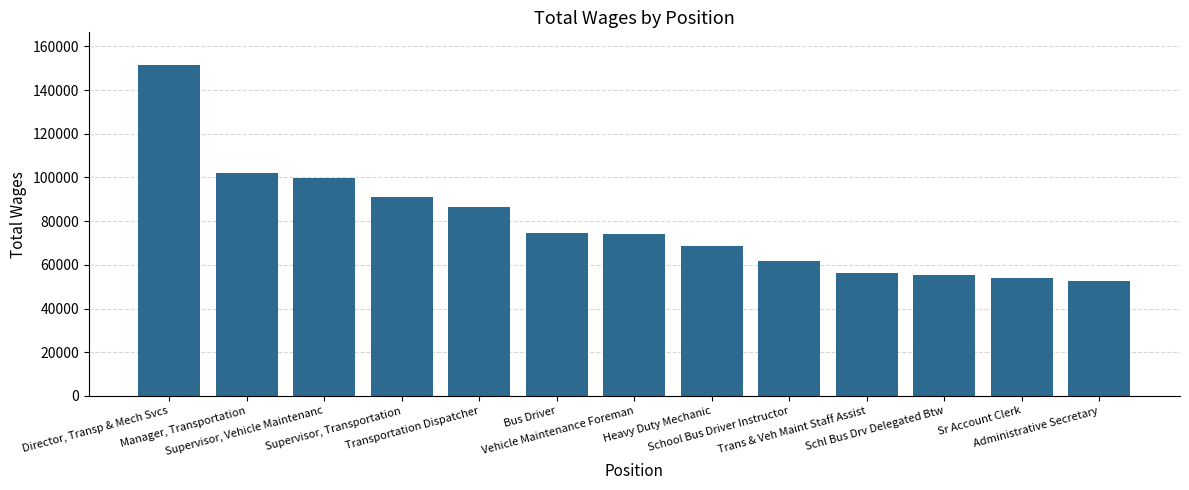

What is the change in value from Supervisor, Vehicle Maintenanc to Heavy Duty Mechanic?

-31039